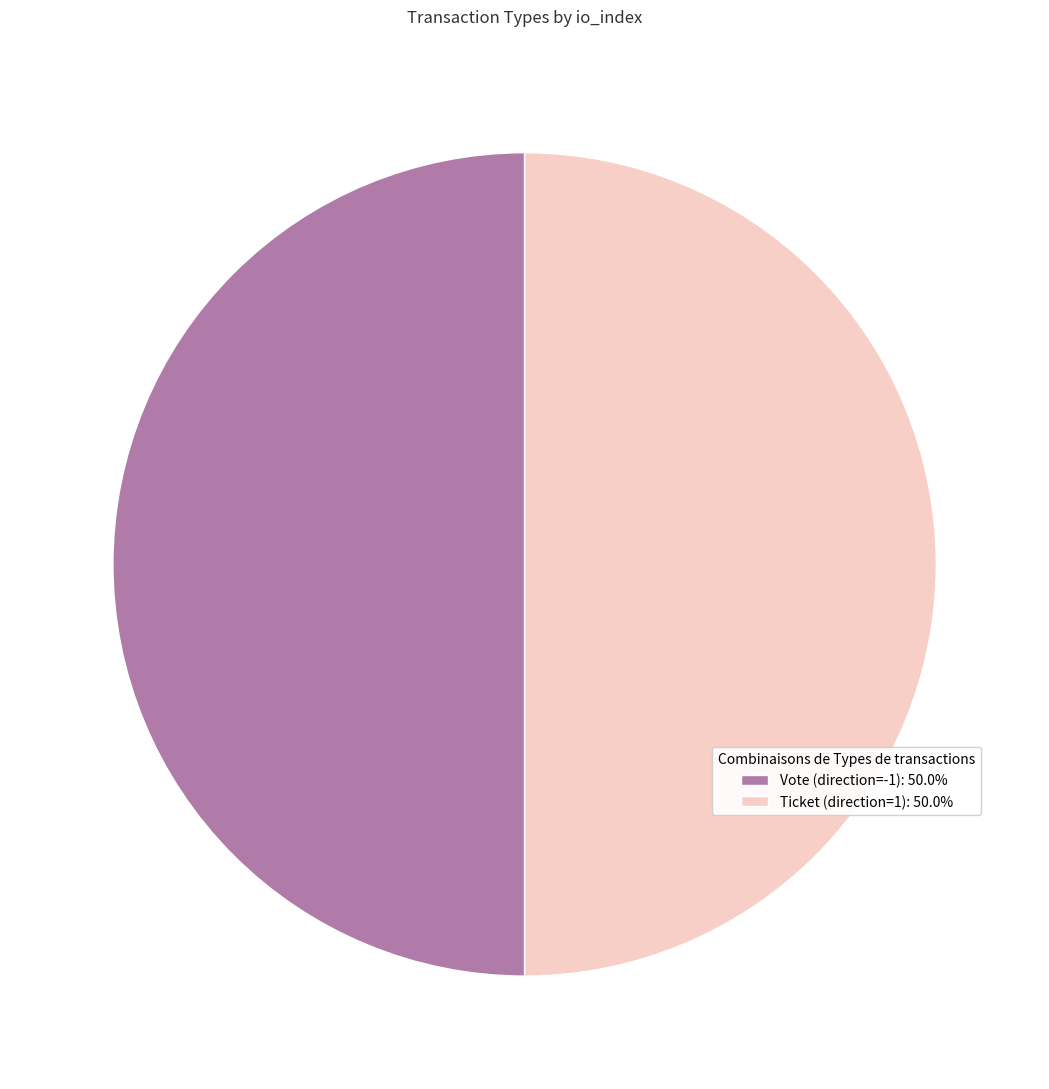

What is the ratio of the value at Vote (direction=-1): 50.0% to the value at Ticket (direction=1): 50.0%?

1.0